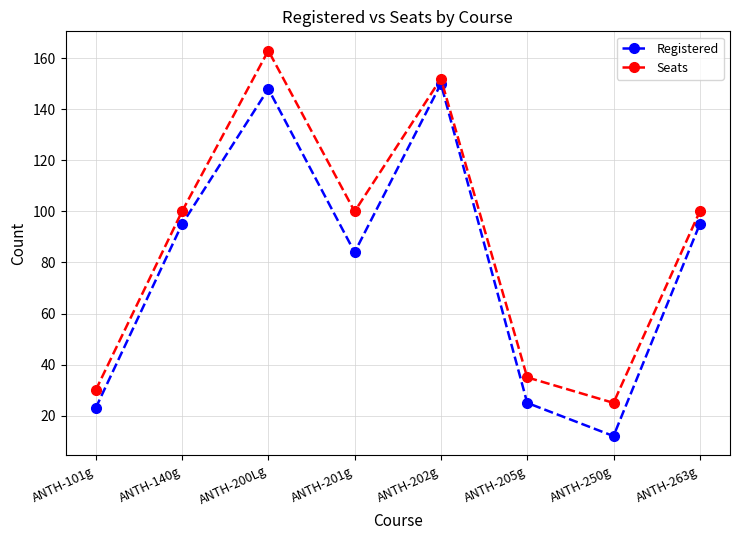

True or false: Registered and Seats cross at least once.

False